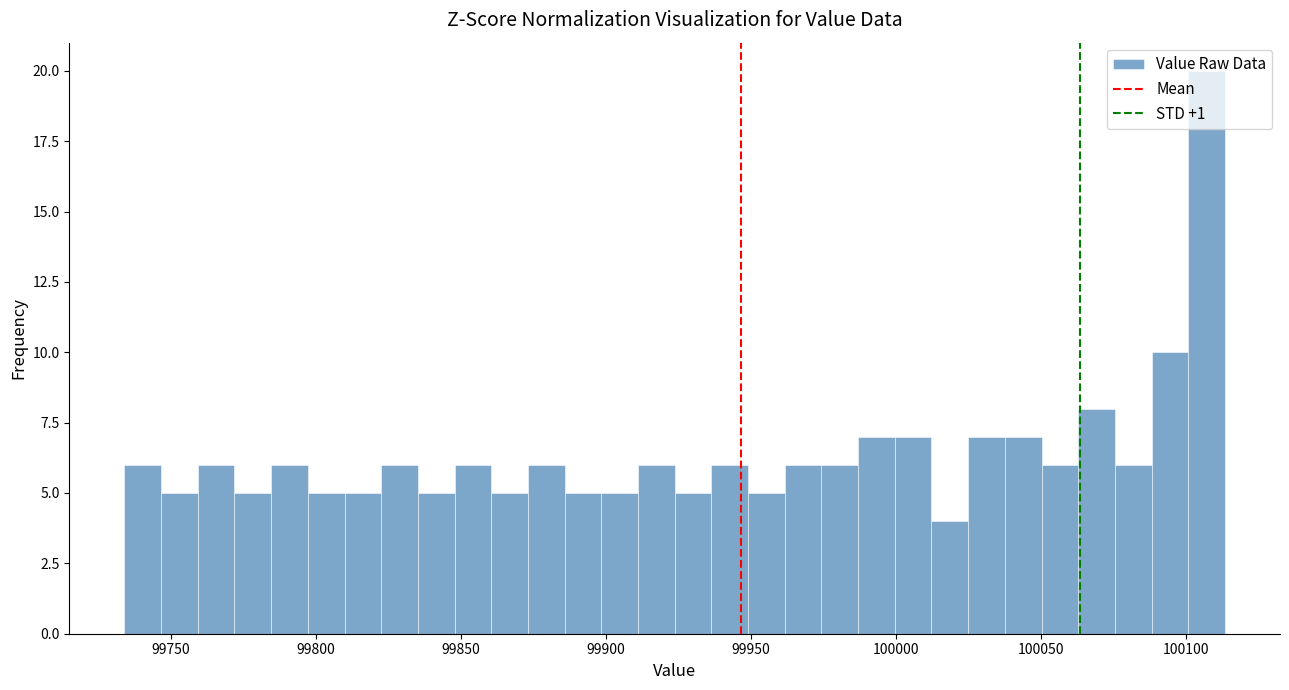

Around what value on the x-axis is the tallest bar? Give the approximate position of its centre, as read against the axis.

100105